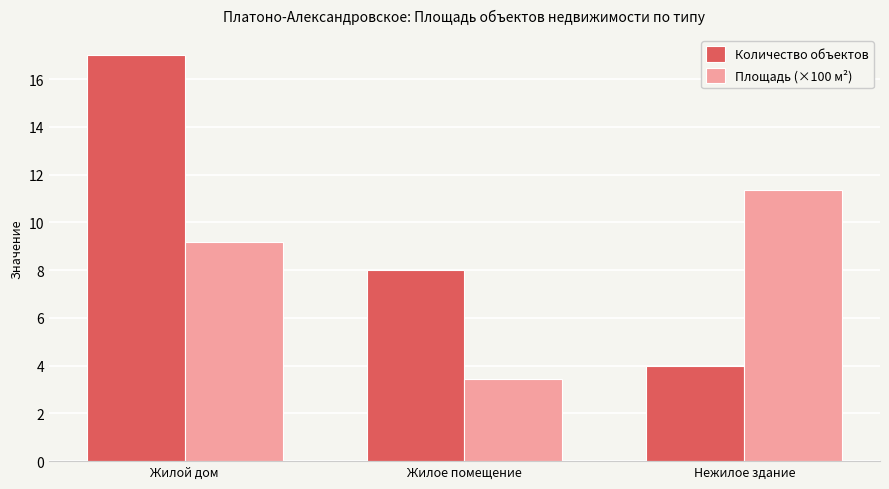

True or false: Количество объектов has a value of 10.7 at Жилой дом.

False